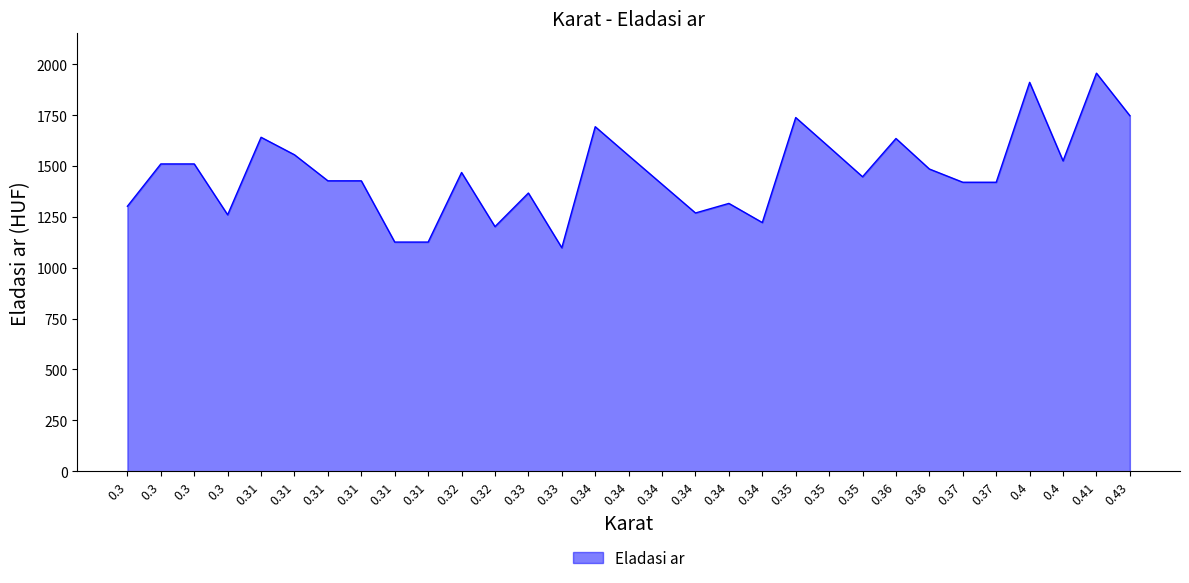

True or false: the data shows 2506 at 0.34.

False